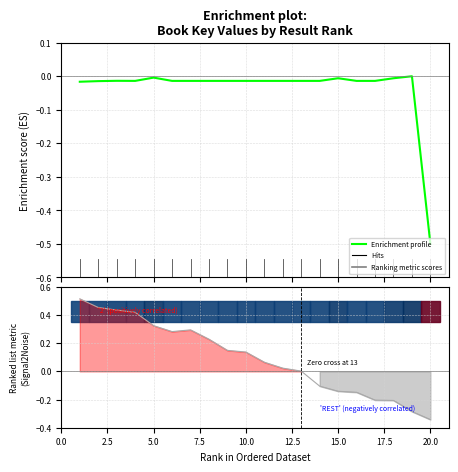

True or false: Enrichment profile has more than 1 points higher than both neighbors.

True